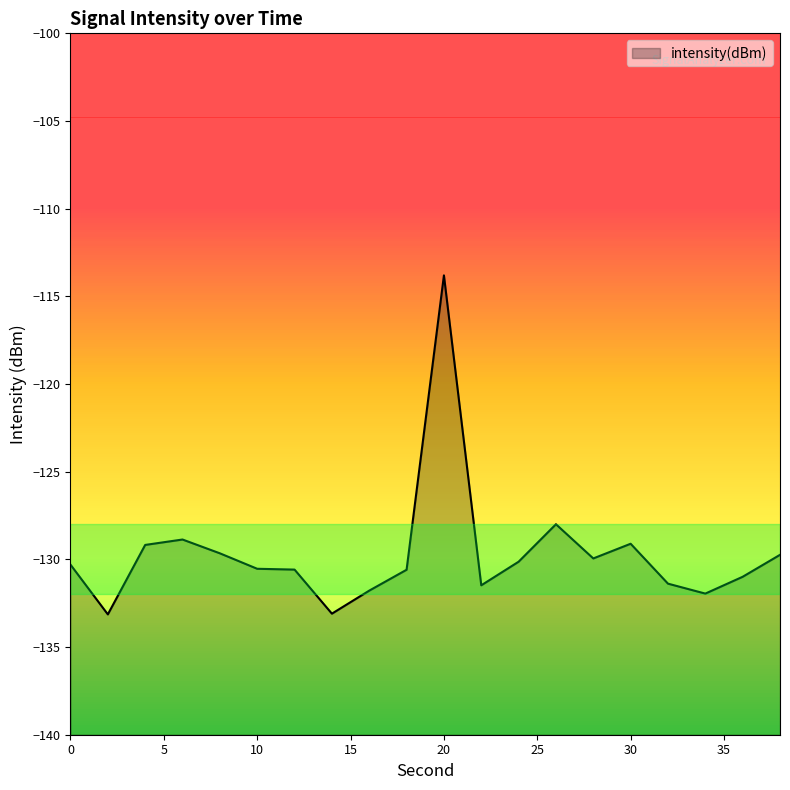

What is the approximate value at 0?

-130.3